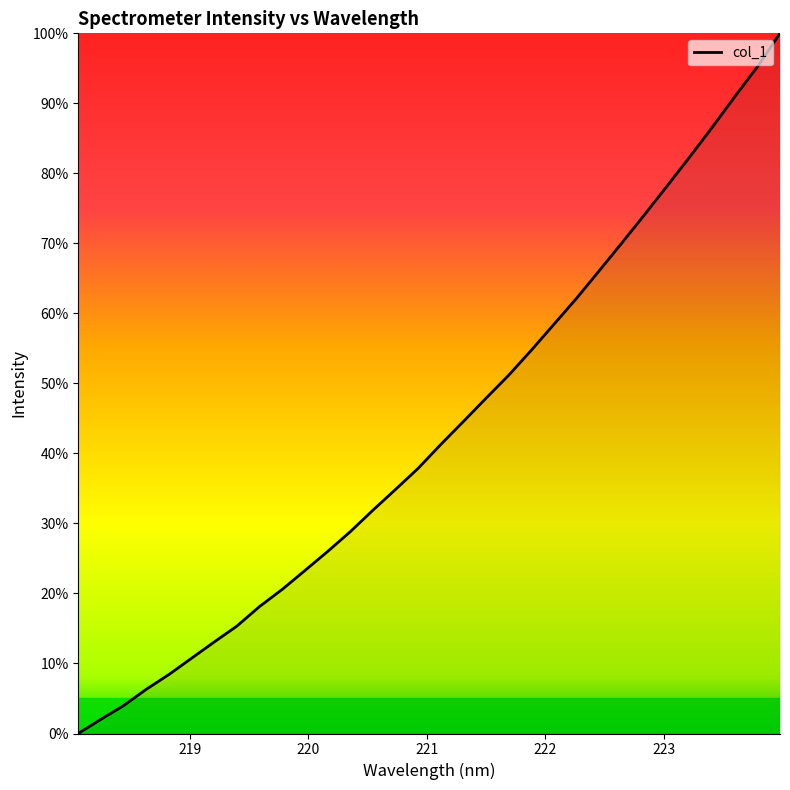

What is the difference between the maximum and minimum values?

100.0